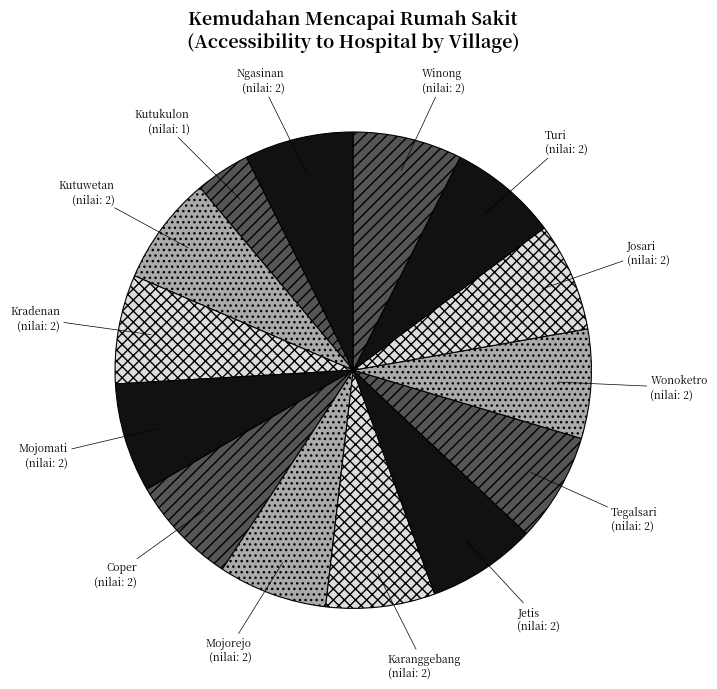

True or false: Coper accounts for 1% of the total.

False